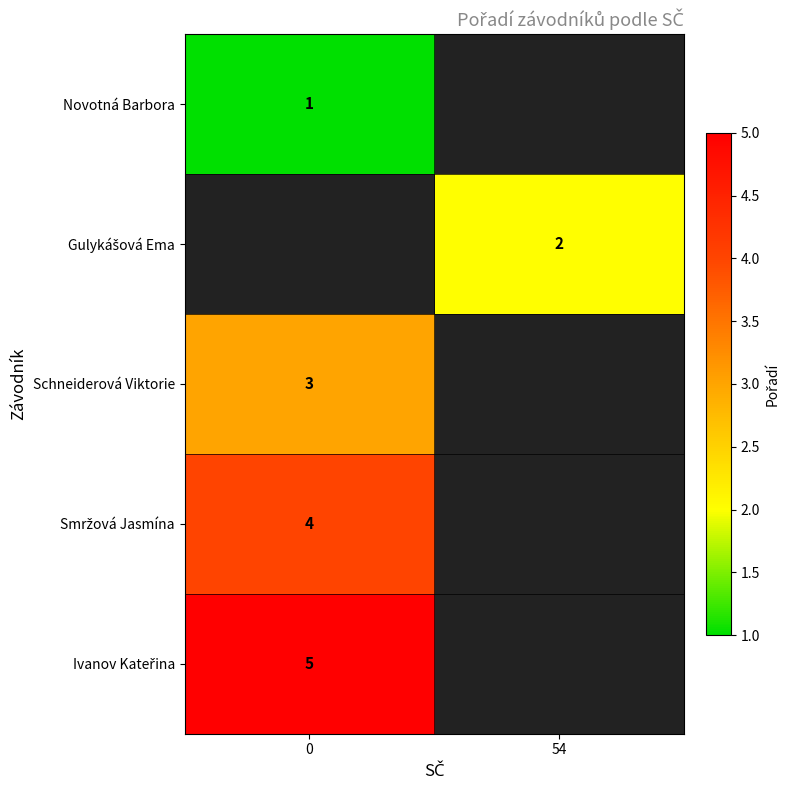

Rank the categories by Smržová Jasmína value from lowest to highest.

0, 54